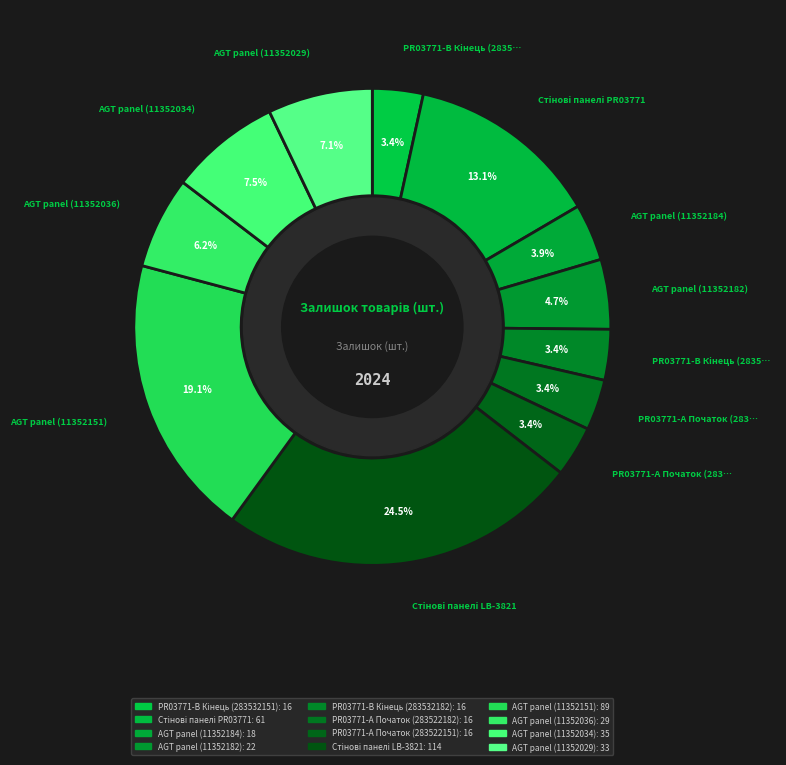

How many segments does this pie chart have?

12